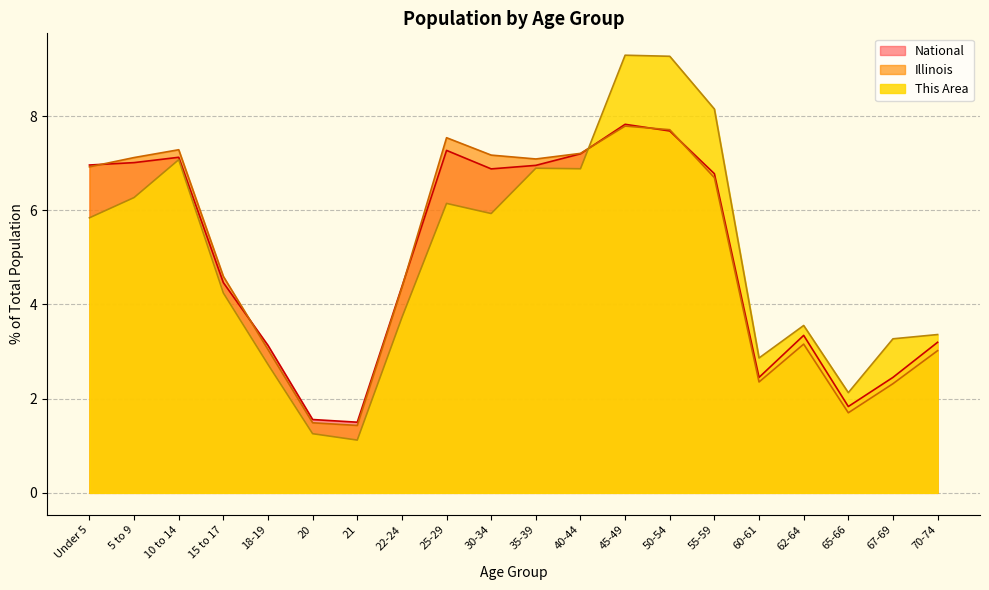

What is the spread (max minus min) of values at 45-49?

1.5